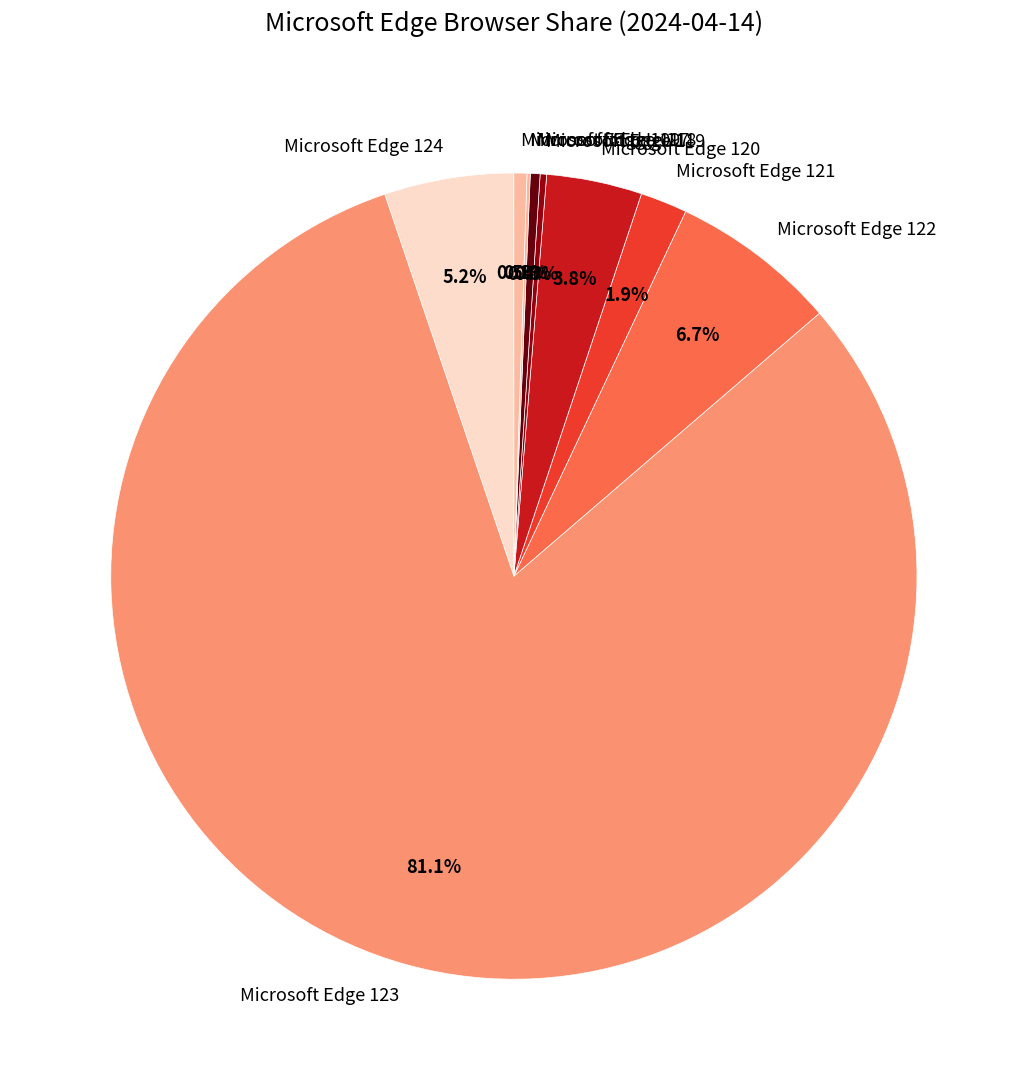

To the nearest percent, what portion does Microsoft Edge 120 represent?

4%